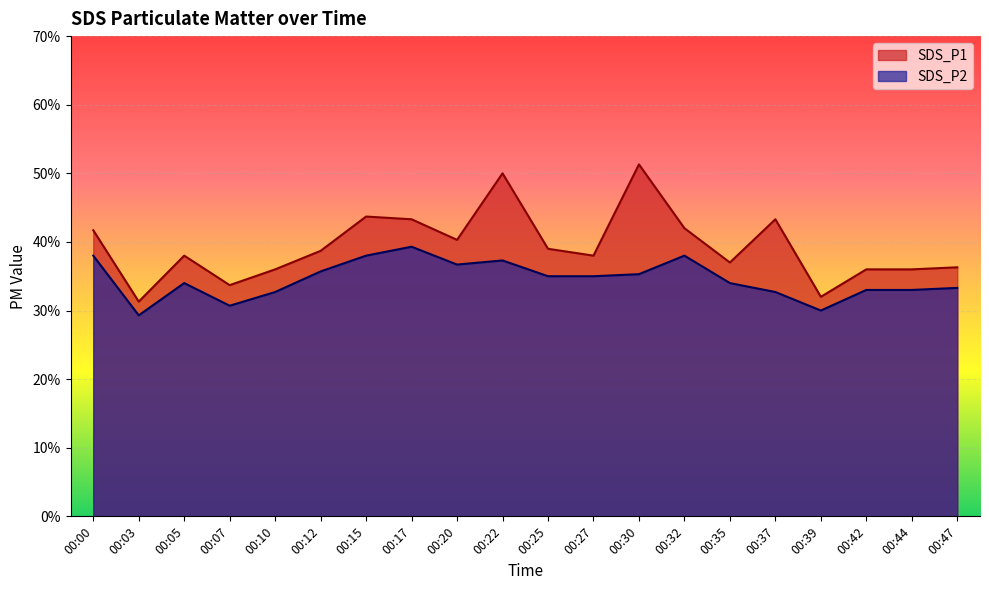

True or false: SDS_P1 and SDS_P2 cross at least once.

False